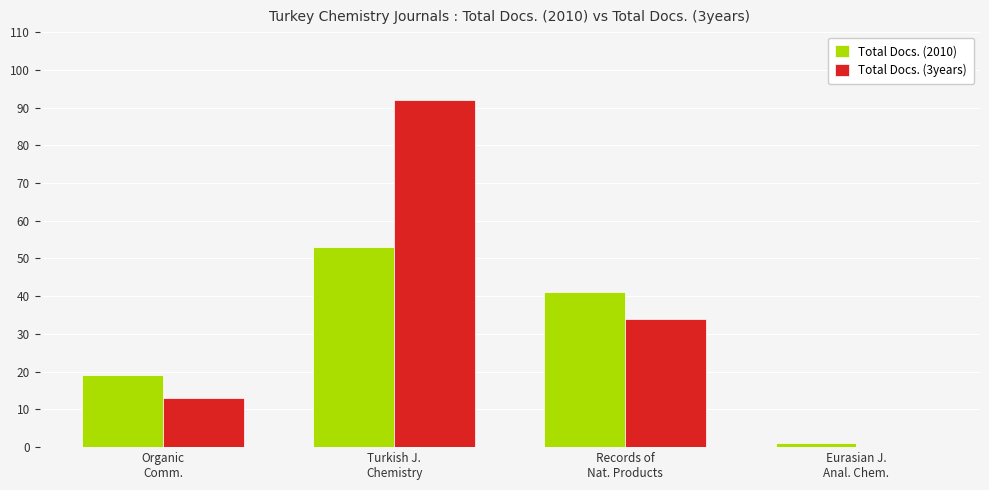

Where is Total Docs. (2010) nearest to the value 27?

Organic
Comm.